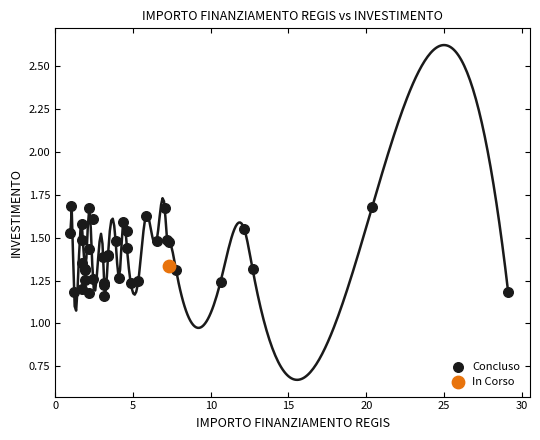

What are all the series names shown in the legend?

Concluso, In Corso